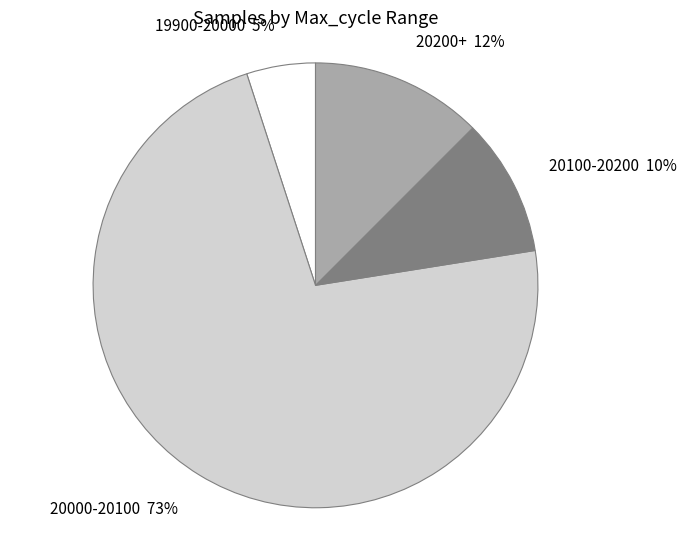

Count the number of slices in the pie.

4